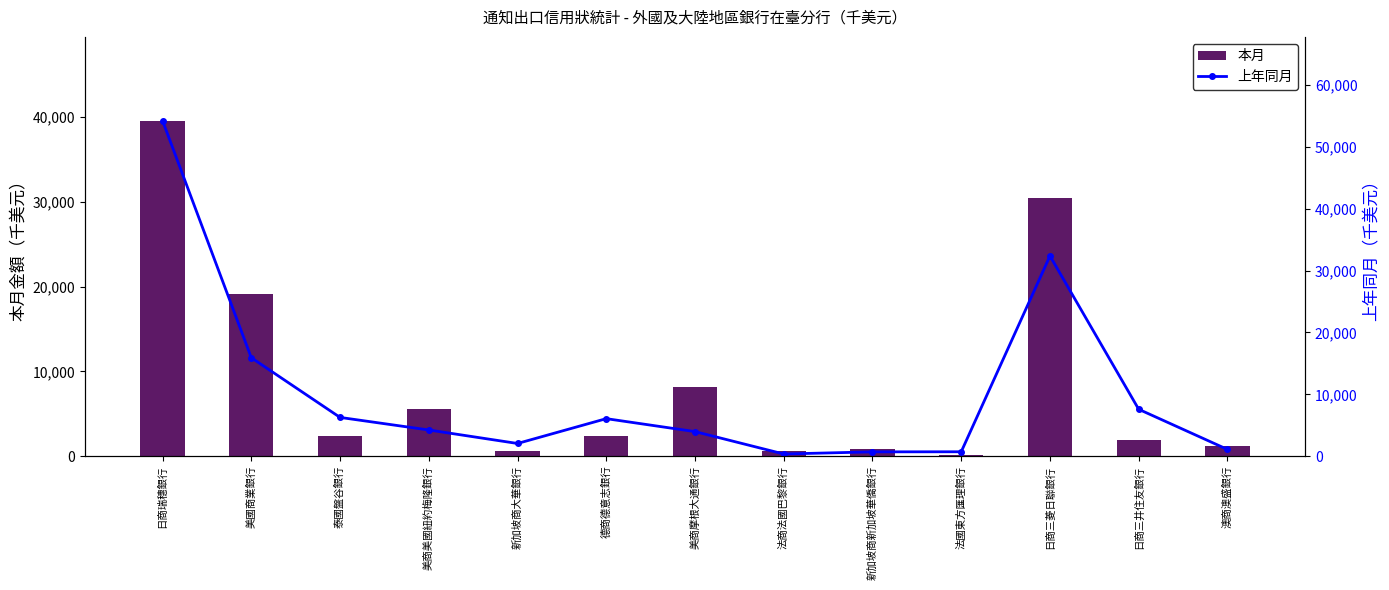

Where does the 上年同月 series first go above 4233?

日商瑞穗銀行